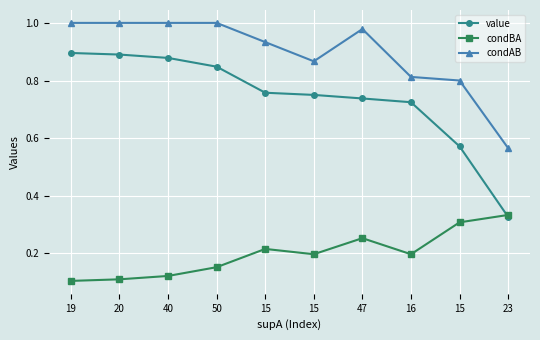

True or false: condAB and value cross at least once.

False